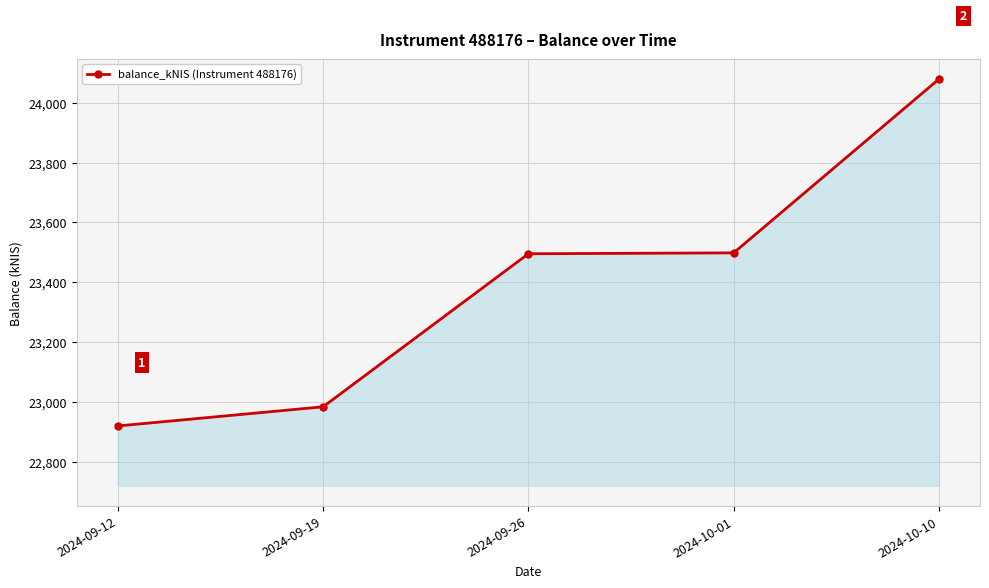

What value does the data have at 2024-09-12?

22918.9